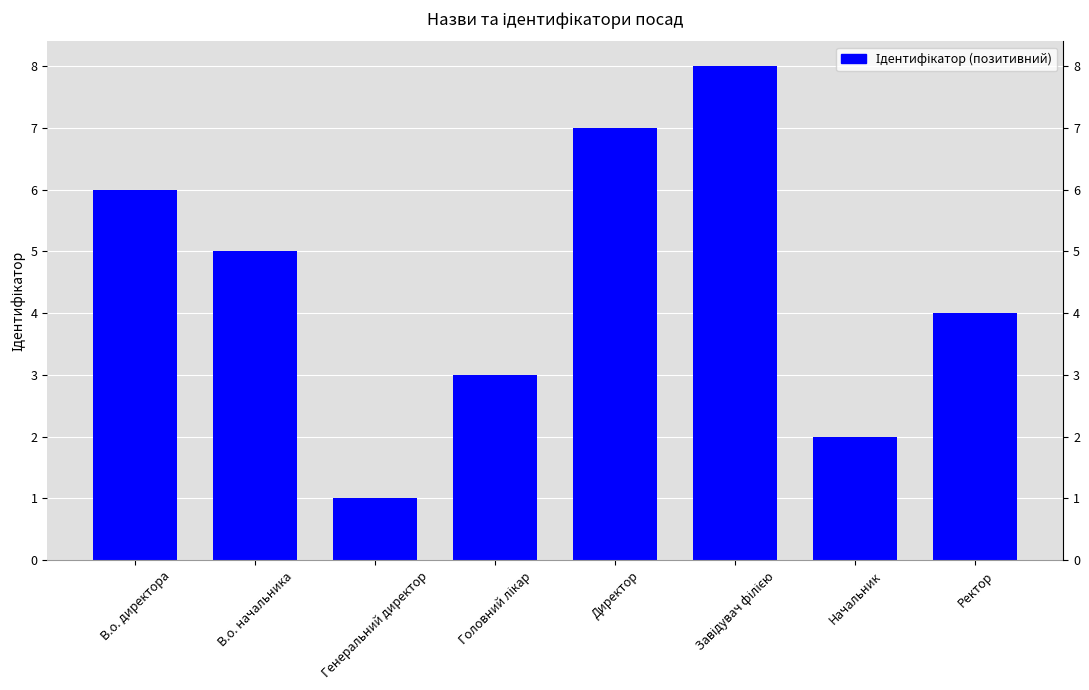

What is the difference between the maximum and minimum values?

7